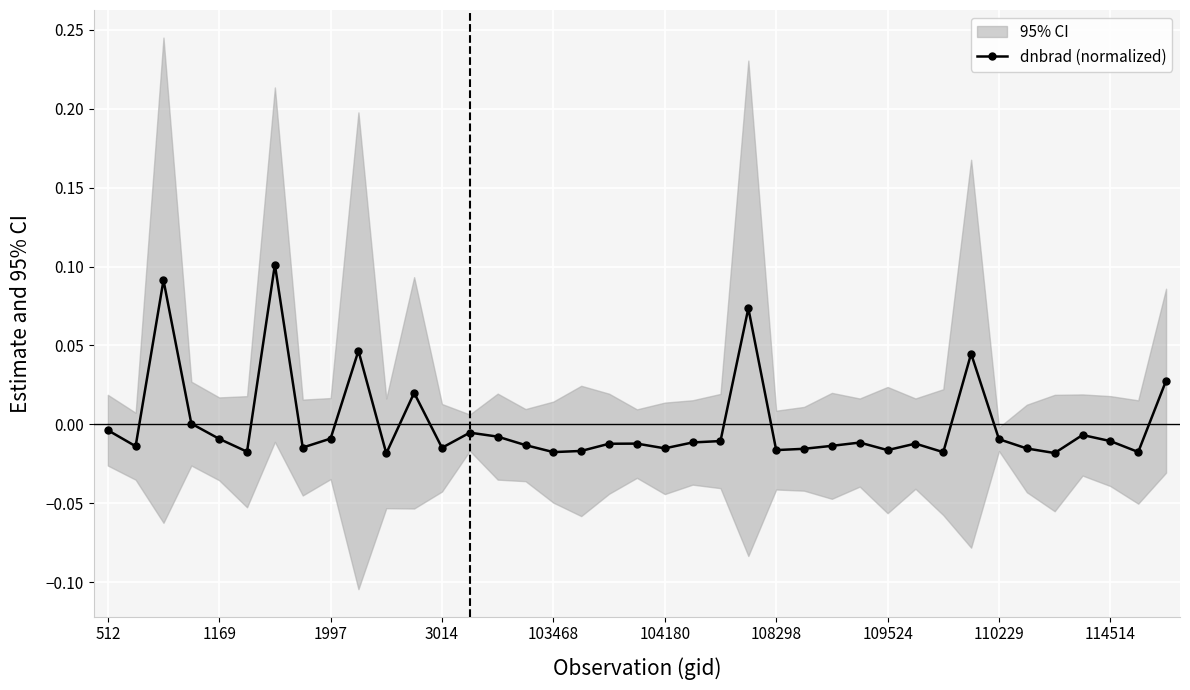

True or false: dnbrad (normalized) has more than 1 interior local peaks.

True